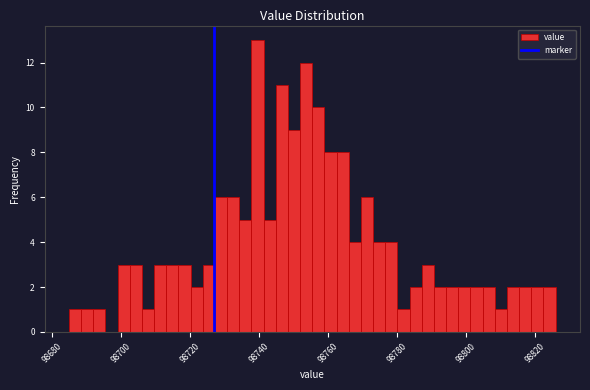

Read against the x-axis, roughly where is the centre of the tallest bar?

98740